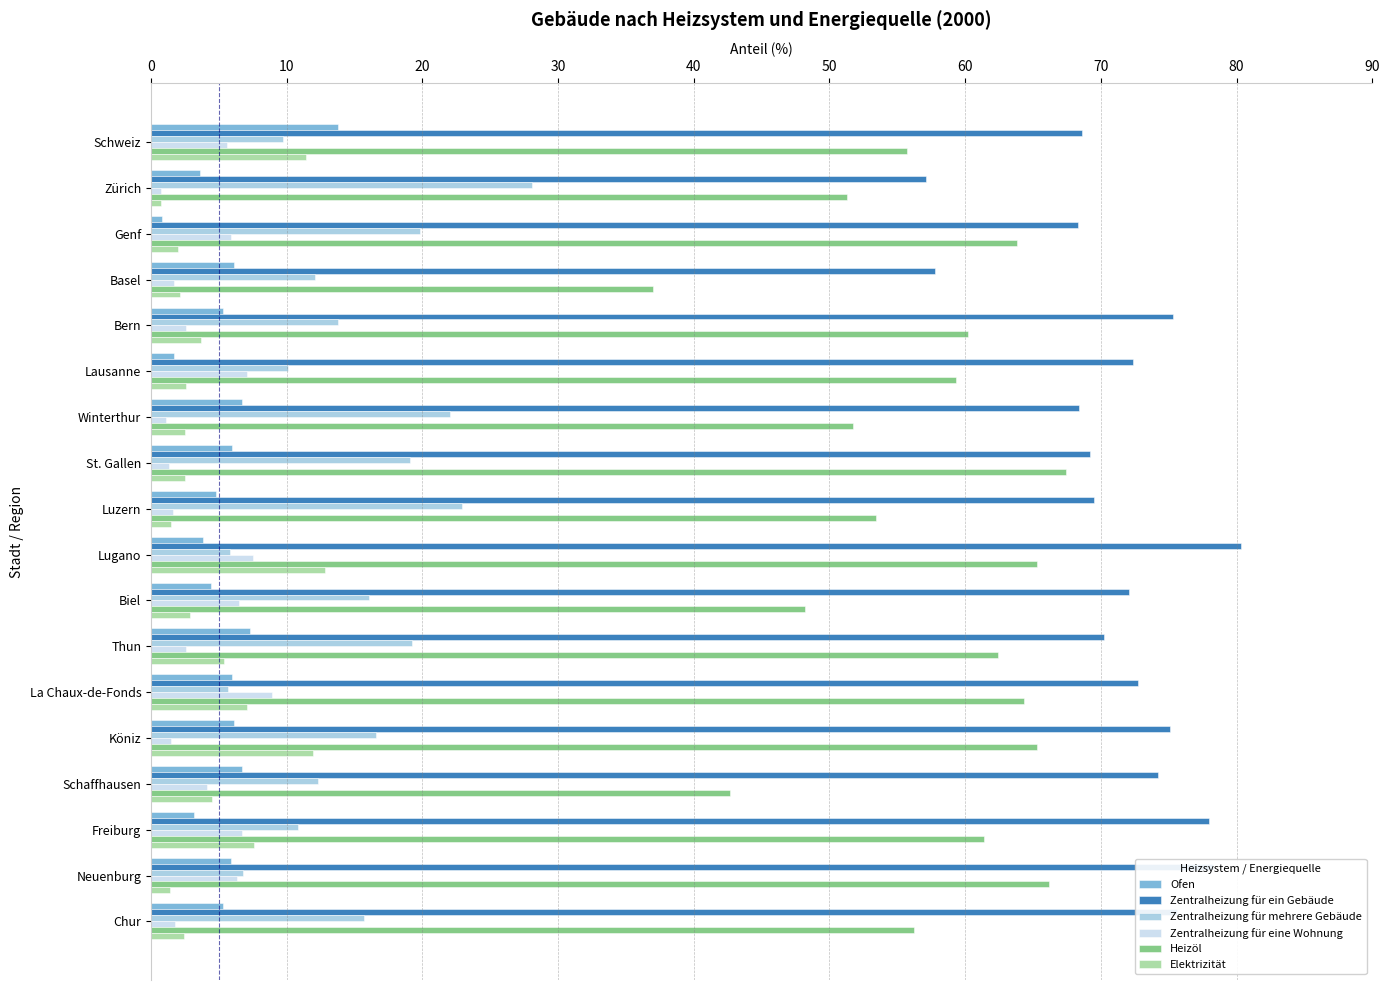

What is the total value across all series at Freiburg?

167.7